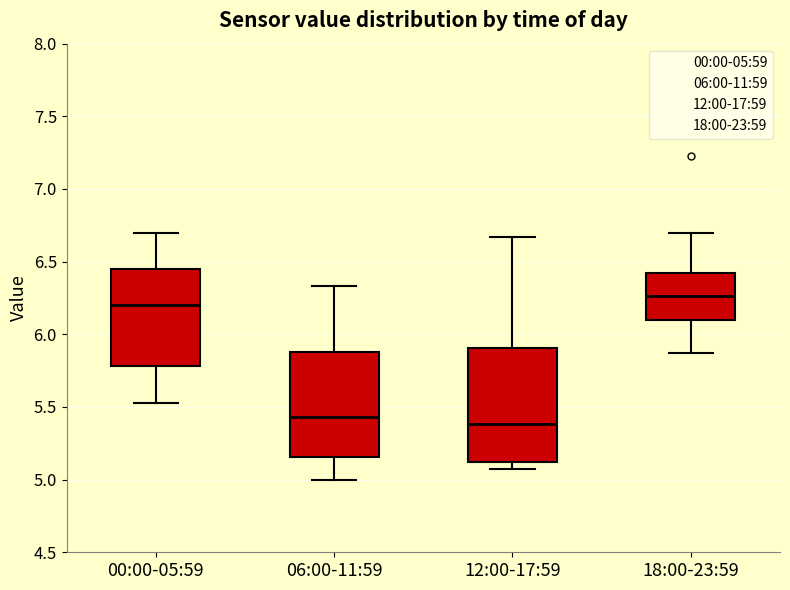

Reading left to right, transcribe this box plot: for each box, give where its median line is, the range the box spans, and where its two whiskers end, as read against the y-axis. The values are not printed on the chart, so give them approximately, as read against the axis.

00:00-05:59: median 6.20, box 5.80 to 6.45, whiskers 5.55 to 6.70
06:00-11:59: median 5.45, box 5.15 to 5.90, whiskers 5.00 to 6.35
12:00-17:59: median 5.40, box 5.10 to 5.90, whiskers 5.05 to 6.65
18:00-23:59: median 6.25, box 6.10 to 6.45, whiskers 5.85 to 6.70